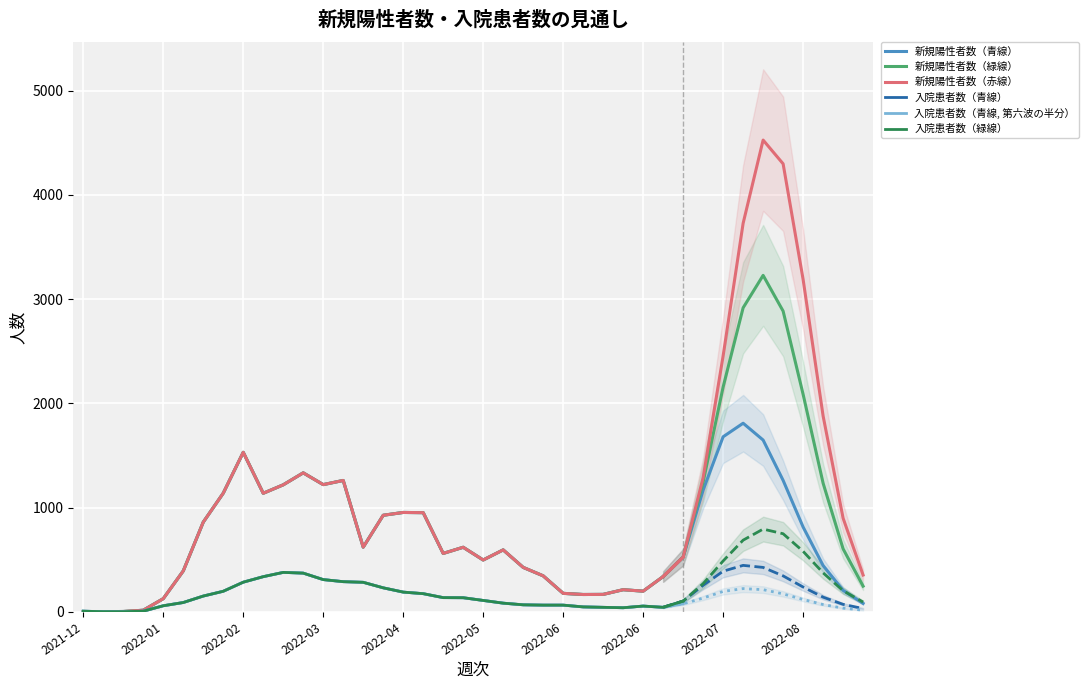

What are all the series names shown in the legend?

新規陽性者数（青線）, 新規陽性者数（緑線）, 新規陽性者数（赤線）, 入院患者数（青線）, 入院患者数（青線, 第六波の半分）, 入院患者数（緑線）